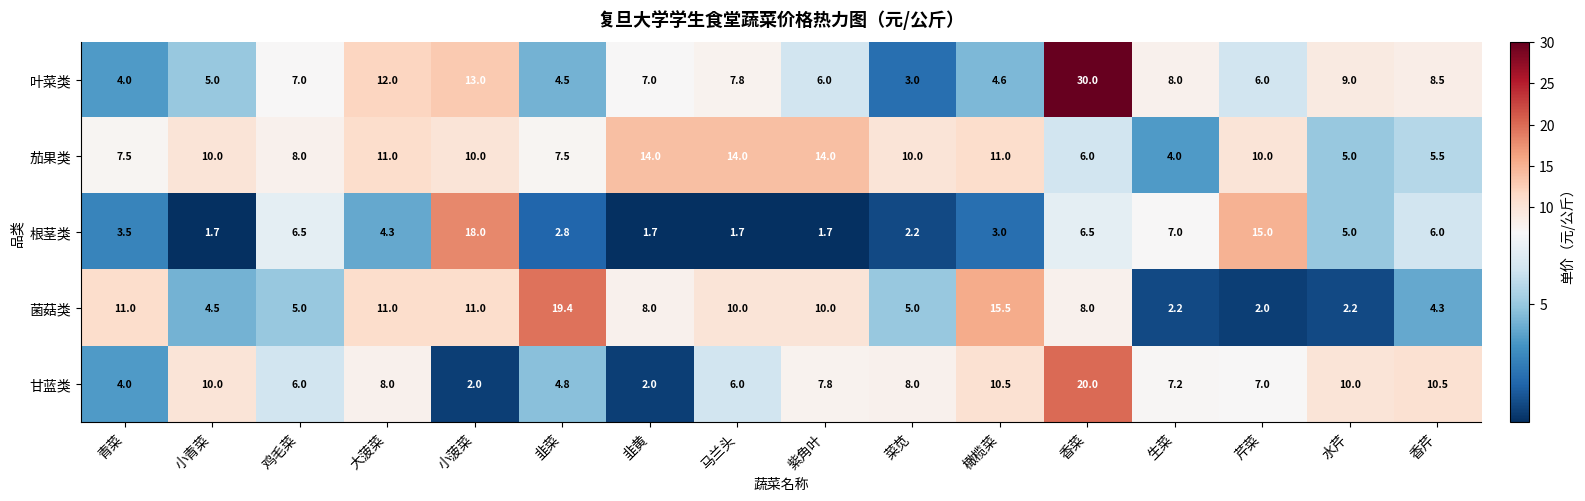

Rank the series at 紫角叶 from highest to lowest value.

茄果类, 菌菇类, 甘蓝类, 叶菜类, 根茎类